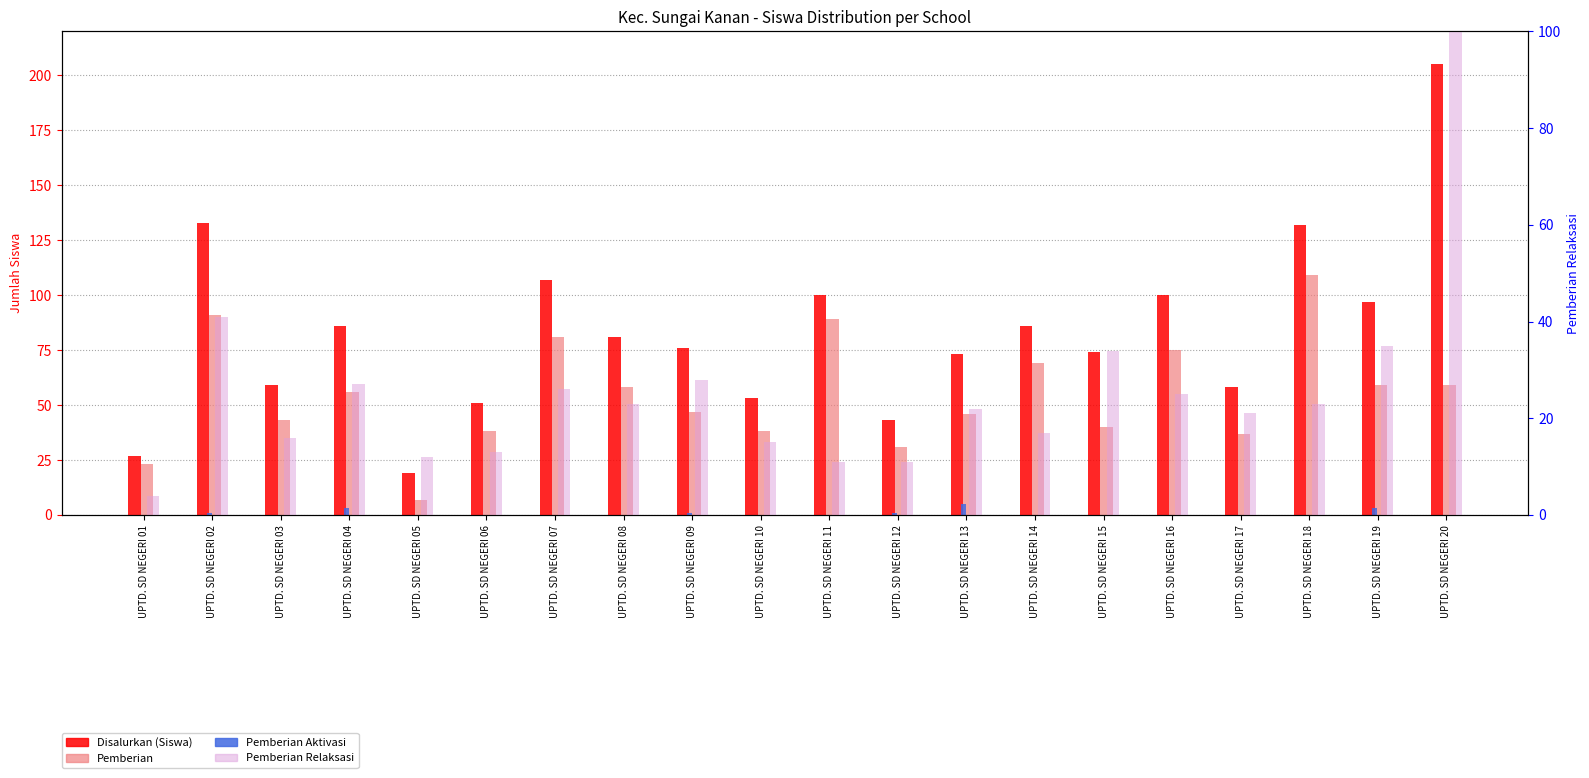

Which series changed the most between UPTD. SD NEGERI 13 and UPTD. SD NEGERI 18?

Pemberian